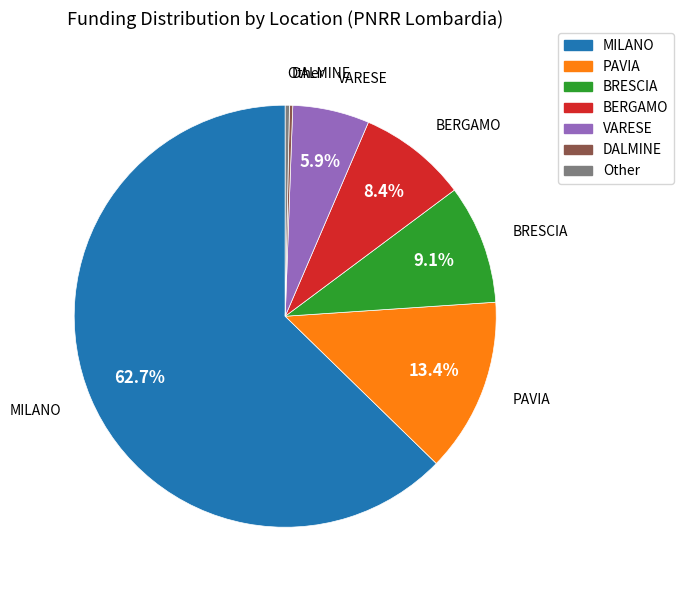

To the nearest percent, what is the average slice percentage?

14%